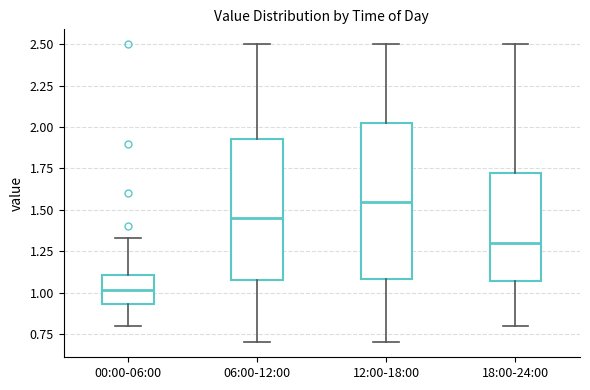

Reading left to right, transcribe this box plot: for each box, give where its median line is, the range the box spans, and where its two whiskers end, as read against the y-axis. The values are not printed on the chart, so give them approximately, as read against the axis.

00:00-06:00: median 1.00, box 0.95 to 1.10, whiskers 0.80 to 1.35
06:00-12:00: median 1.45, box 1.10 to 1.95, whiskers 0.70 to 2.50
12:00-18:00: median 1.55, box 1.10 to 2.05, whiskers 0.70 to 2.50
18:00-24:00: median 1.30, box 1.05 to 1.75, whiskers 0.80 to 2.50